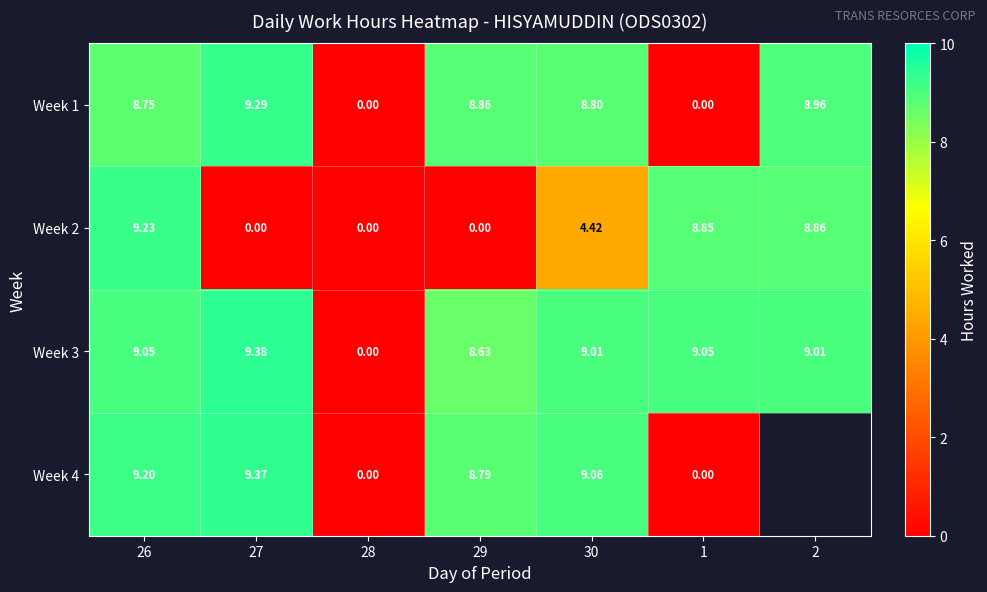

Is the value of Week 1 at 27 greater than the value of Week 3 at 30?

Yes